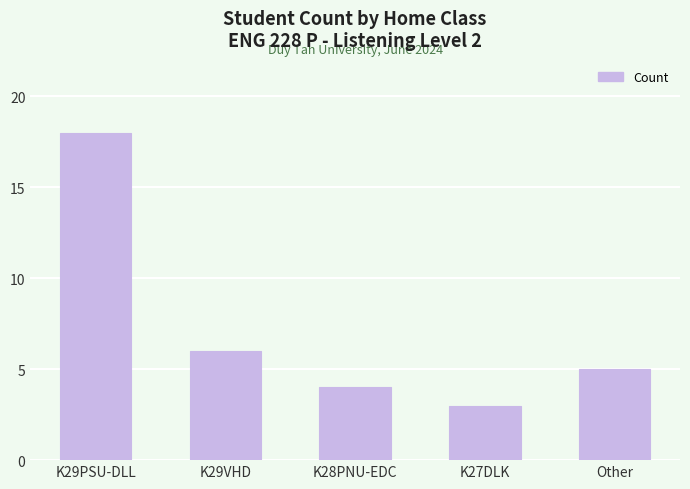

What is the label of the 4th bar from the left?

K27DLK